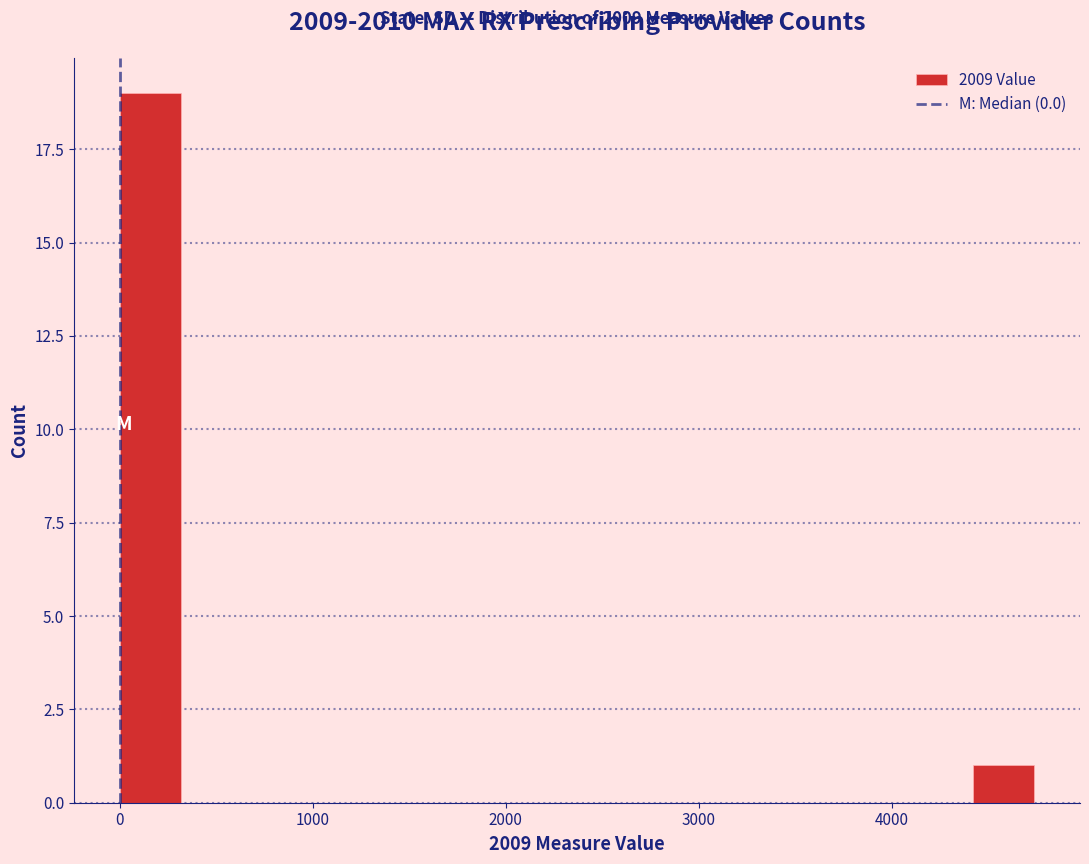

Around what value on the x-axis is the tallest bar? Give the approximate position of its centre, as read against the axis.

200